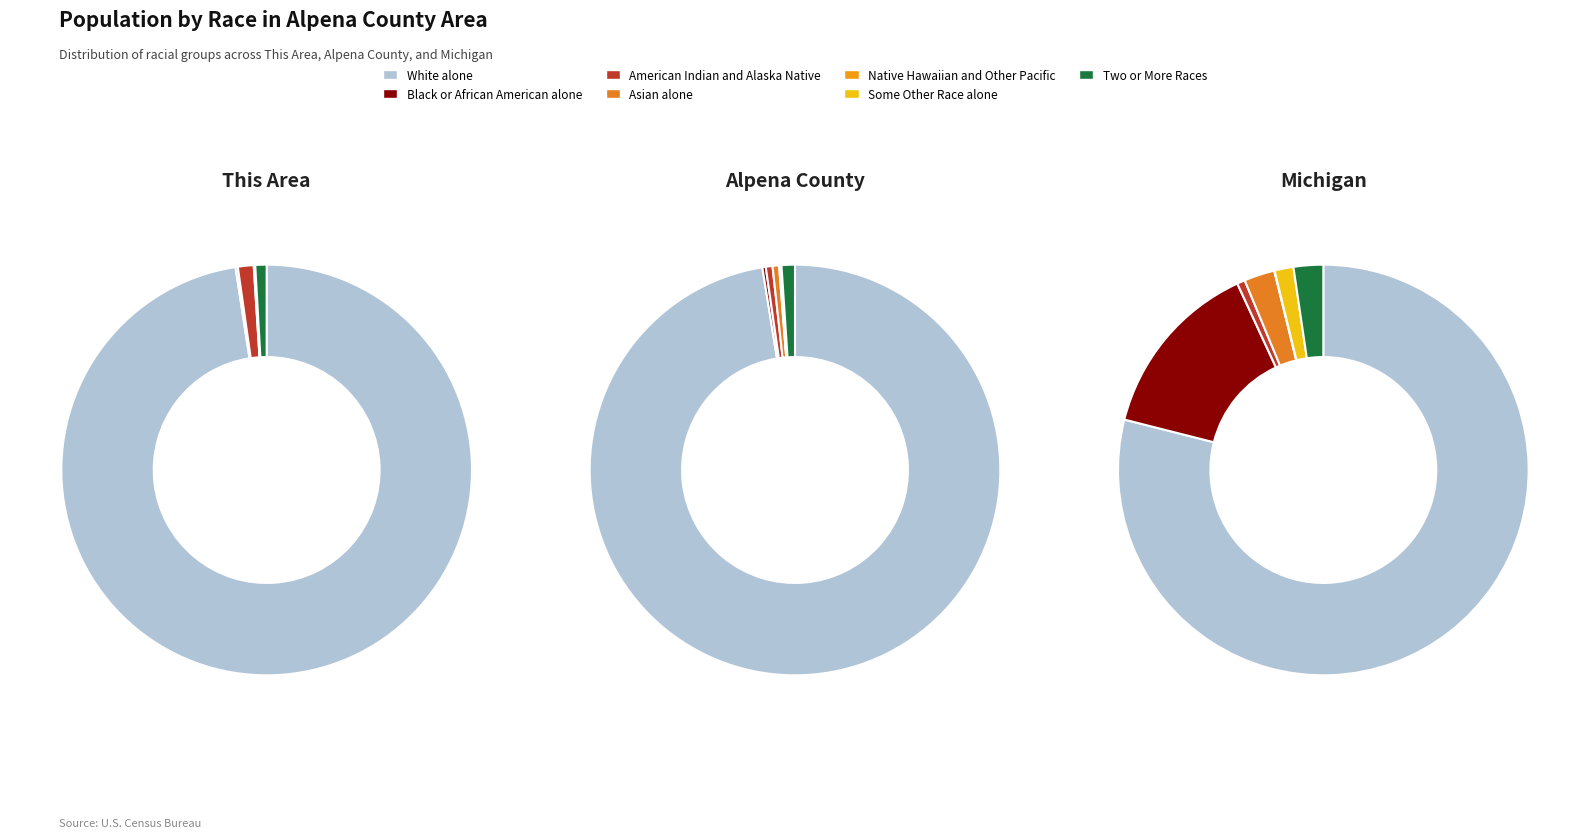

Is there any slice that represents more than half of the pie?

Yes